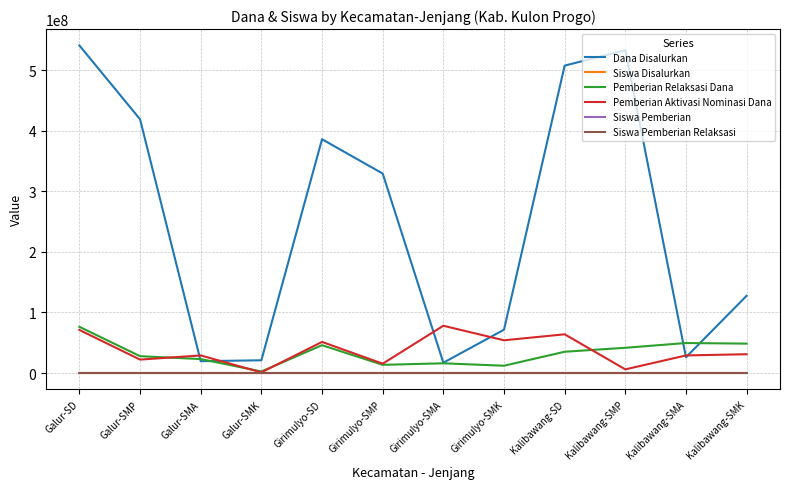

Where is the first local minimum for Pemberian Aktivasi Nominasi Dana?

Galur-SMP